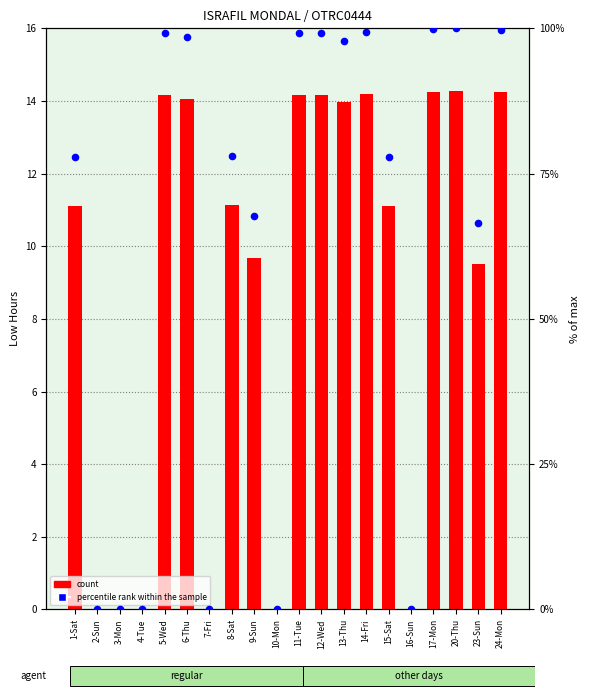

Which series contains the lowest Y value?

count